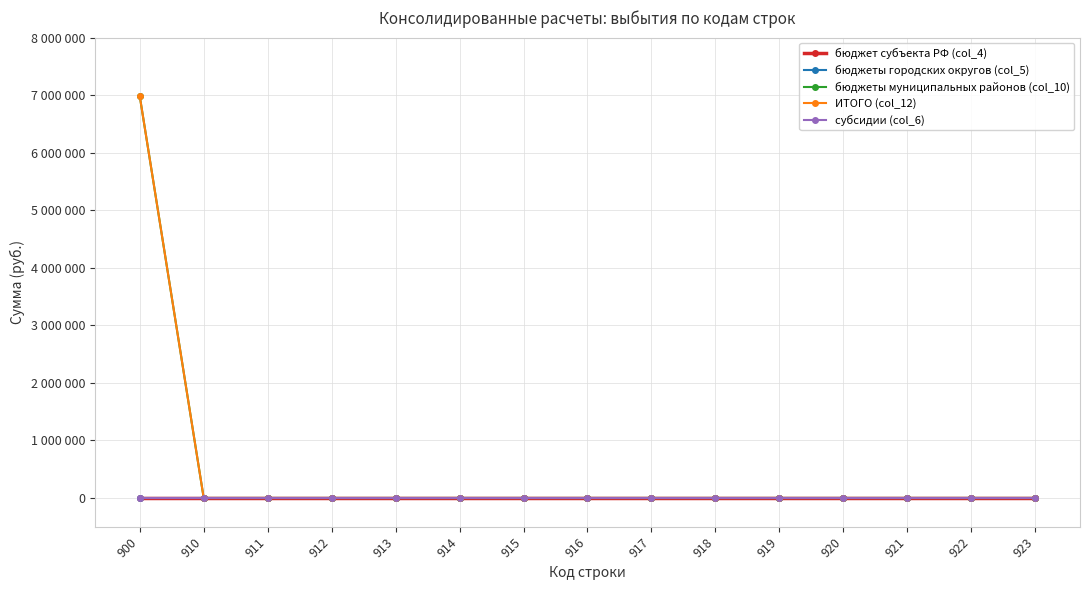

List the series in order of their peak value, lowest first.

бюджет субъекта РФ (col_4), бюджеты городских округов (col_5), субсидии (col_6), бюджеты муниципальных районов (col_10), ИТОГО (col_12)